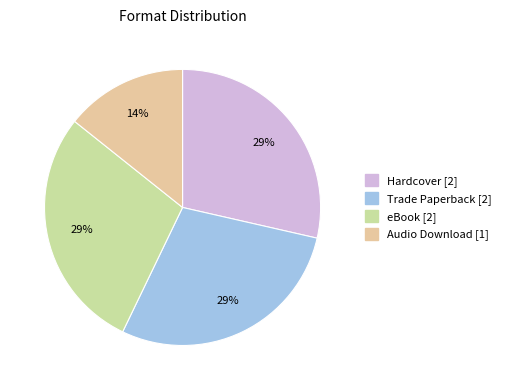

Is it true that Audio Download is 29% of the pie?

False